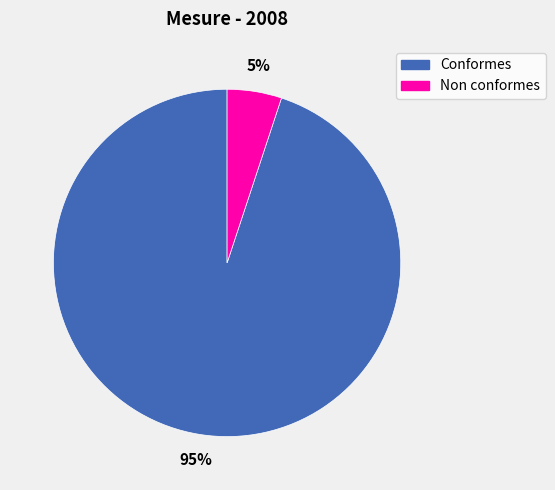

Do Non conformes and Conformes together represent more than half of the pie?

Yes